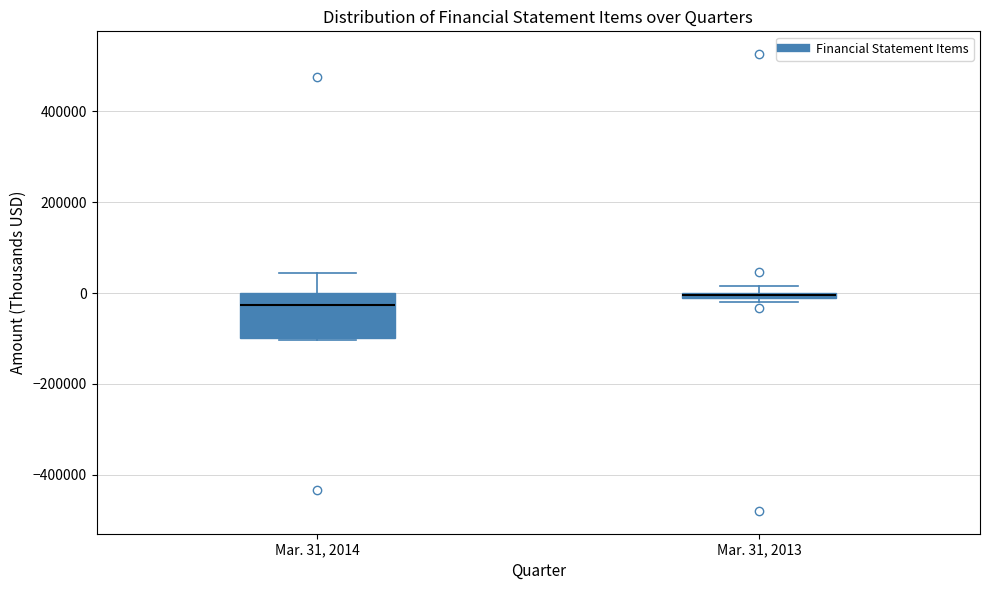

Which box has the lowest median line?

Mar. 31, 2014